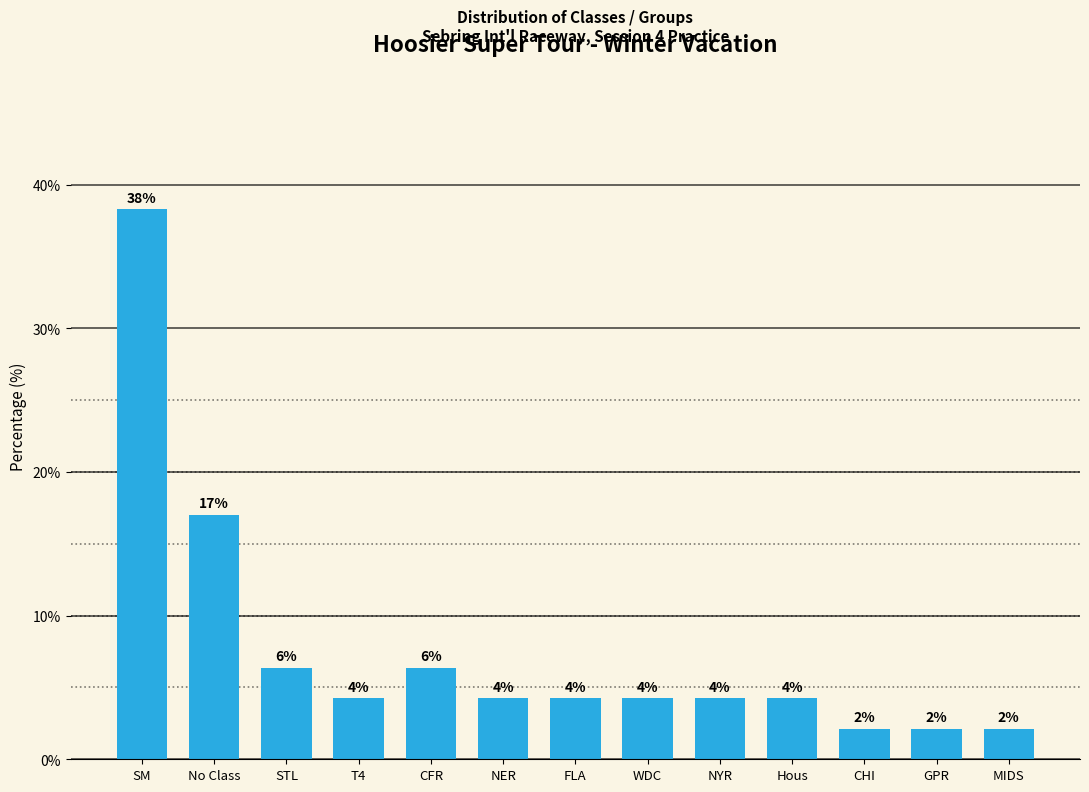

What is the label of the 4th bar from the left?

T4